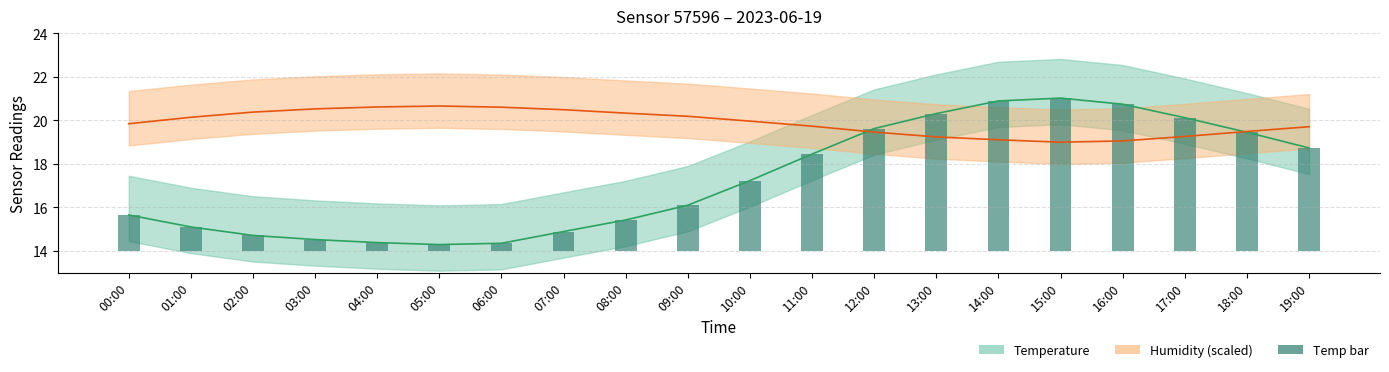

Where does the temperature series first go above 17?

10:00